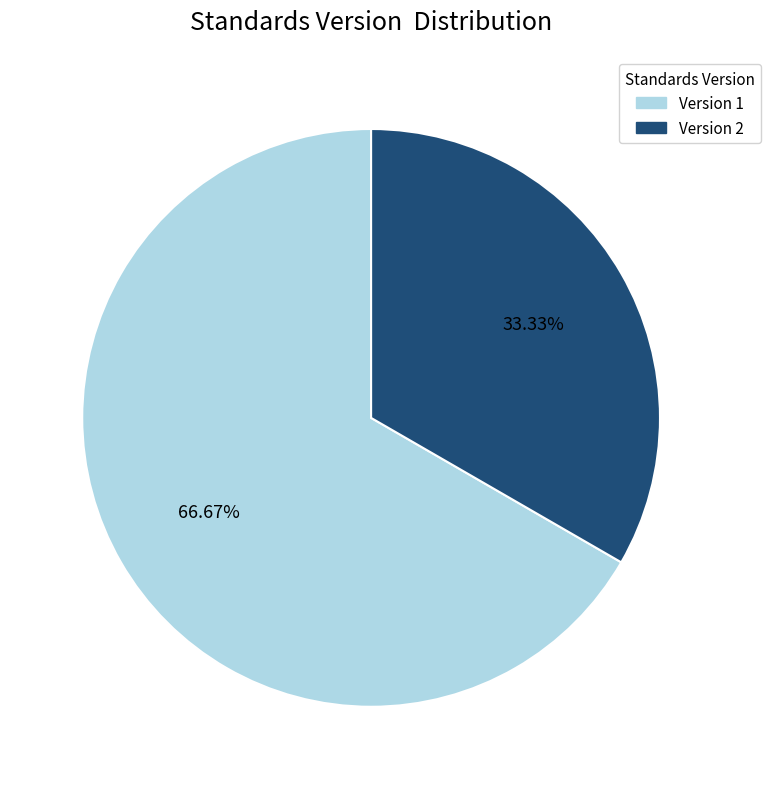

Is there any slice that represents more than half of the pie?

Yes